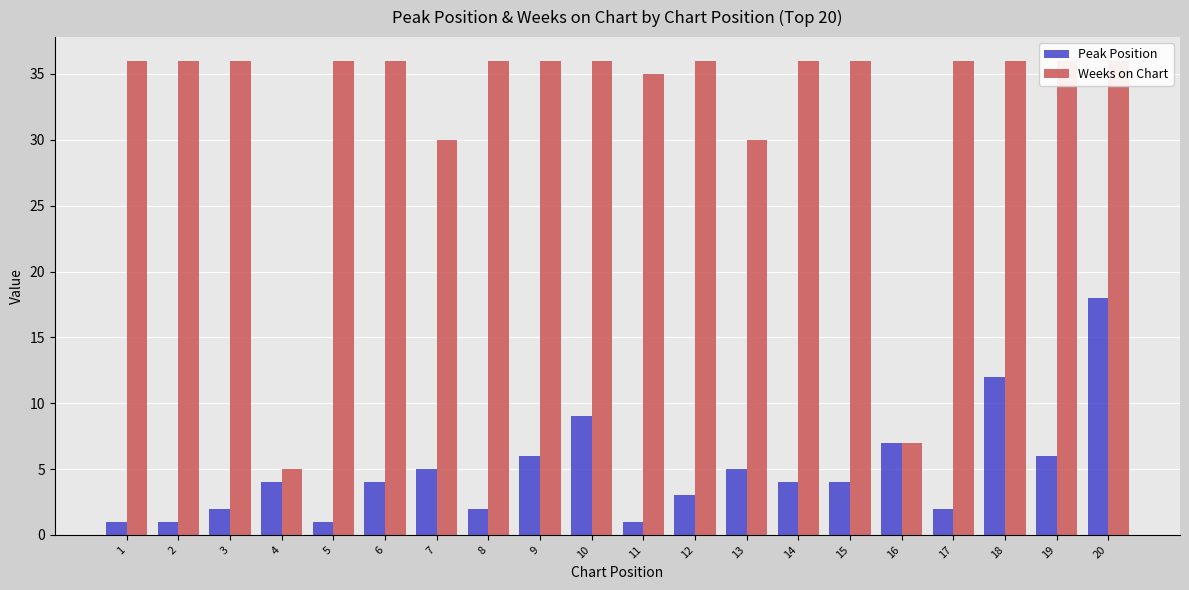

What is the approximate value of Weeks on Chart at 12, to the nearest 5?

35